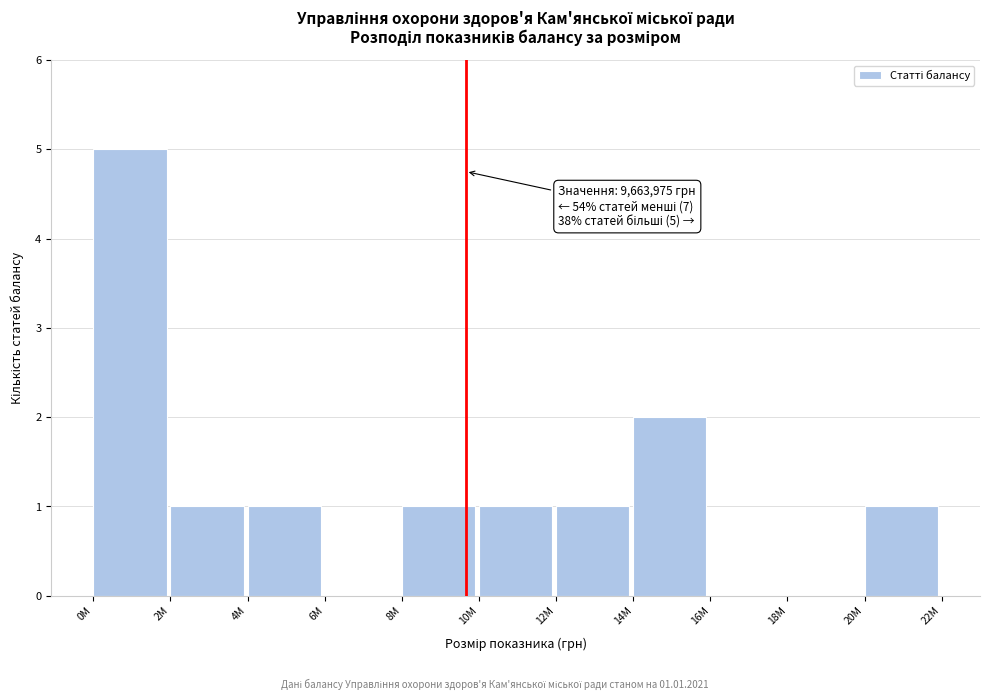

Reading left to right, list all the values displayed in this chart.

0M=5	2M=1	4M=1	6M=0	8M=1	10M=1	12M=1	14M=2	16M=0	18M=0	20M=1